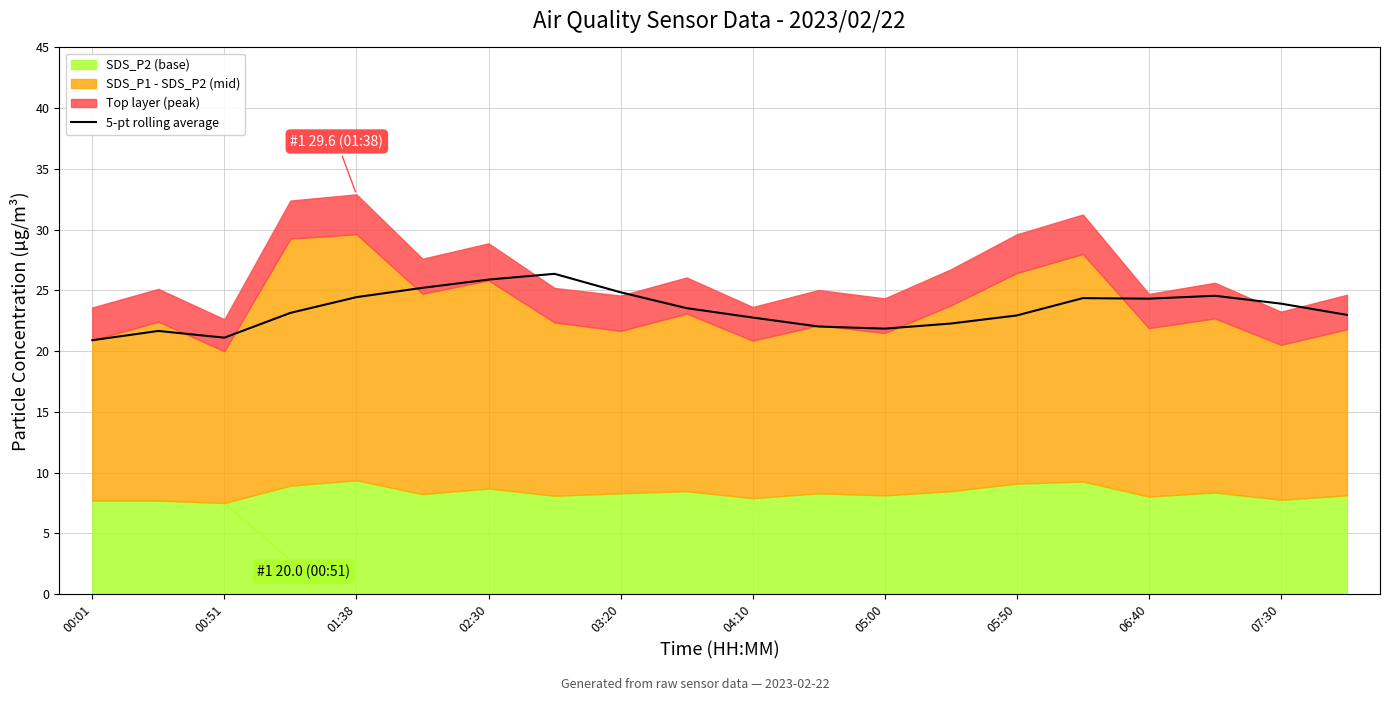

What is the maximum value for 5-pt rolling average?

26.4